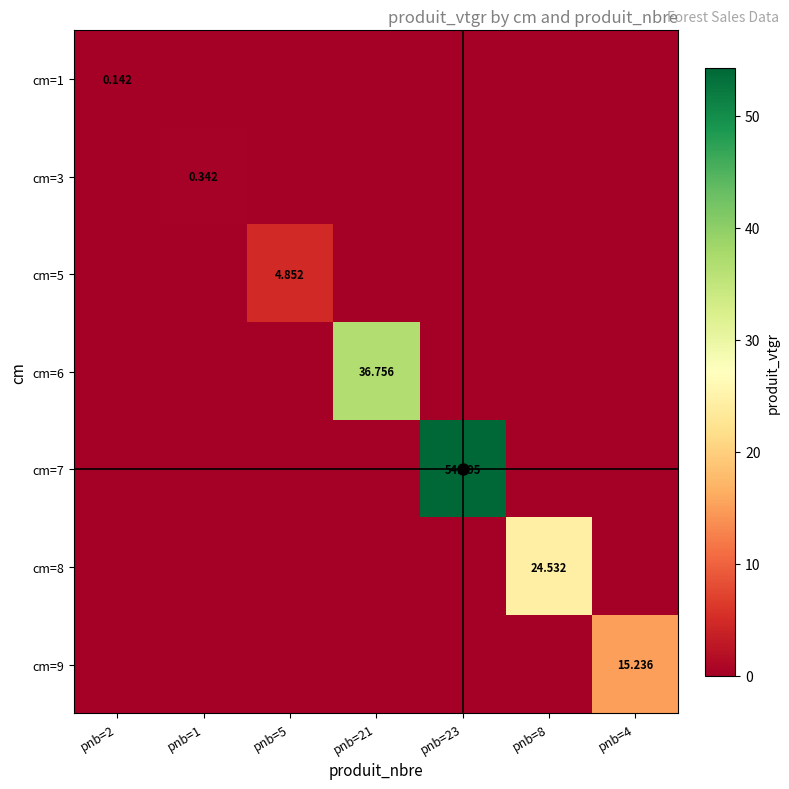

At which label is cm=8 closest to 12?

pnb=2